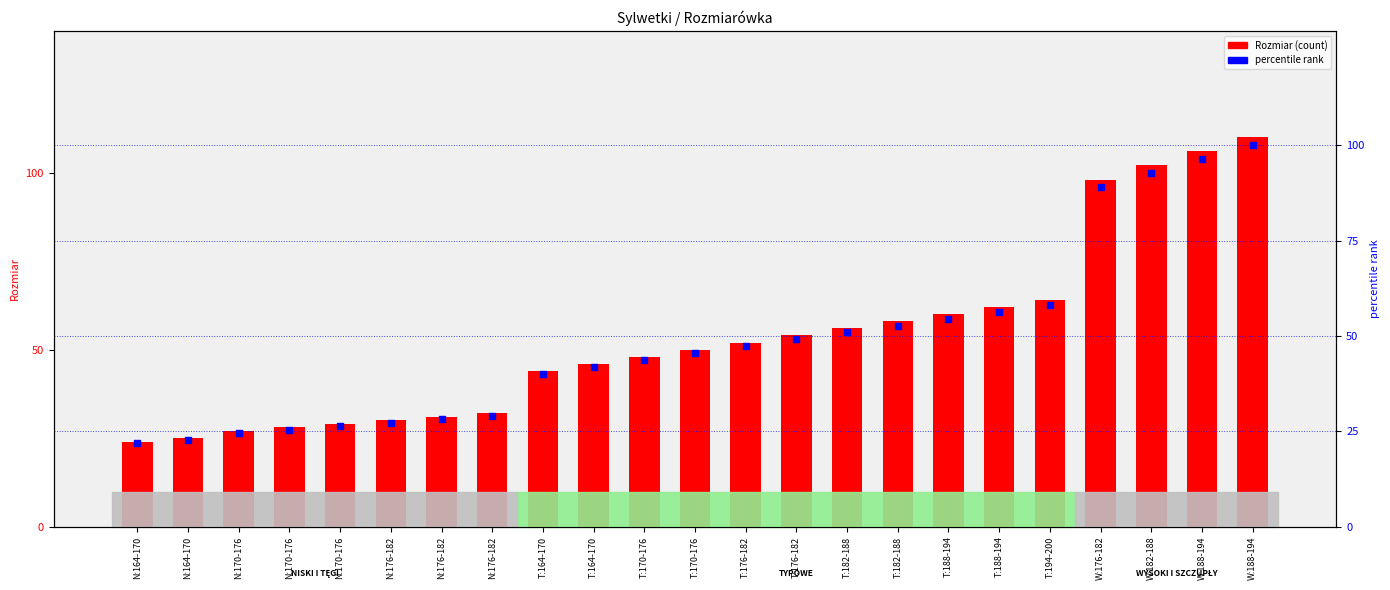

Is the value of percentile rank at T:170-176 greater than the value of Rozmiar (count) at W:182-188?

No